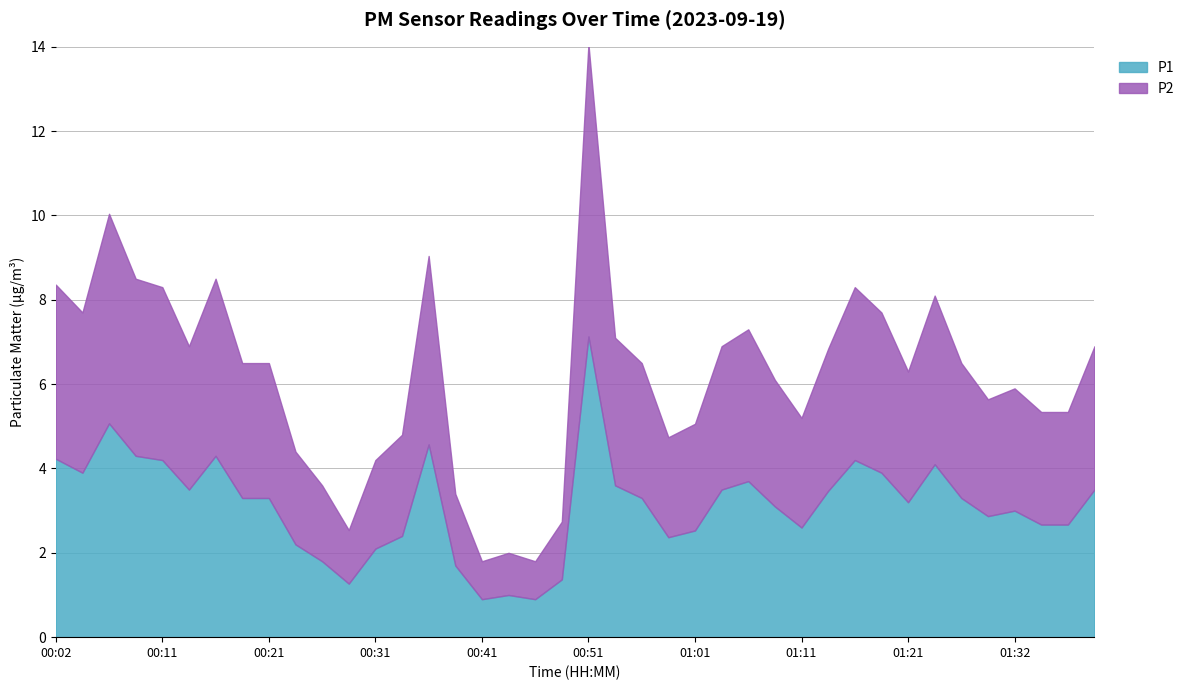

What is the spread (max minus min) of values at 00:53?

0.1